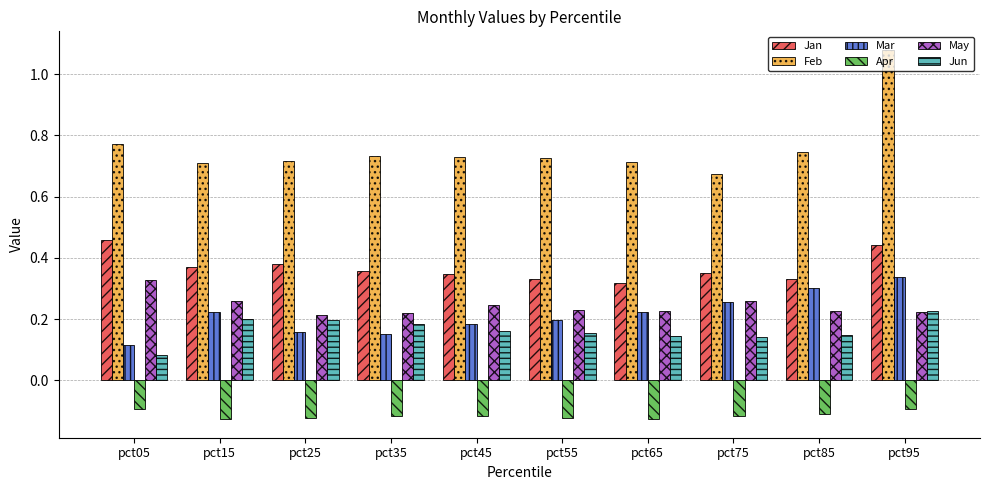

How many data points does each series have?

10